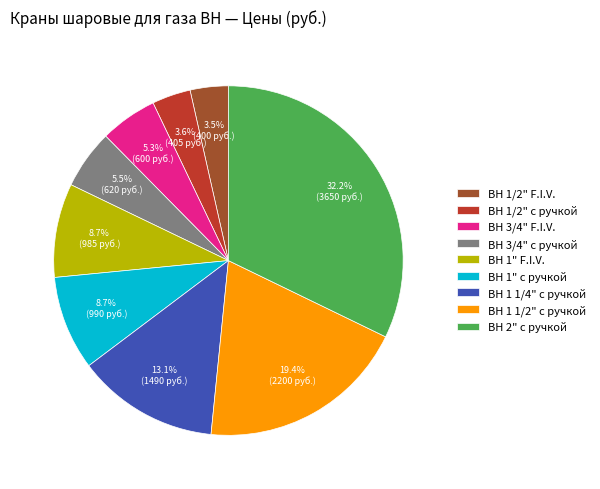

The ВН 1" F.I.V. slice represents 22% of the pie. True or false?

False